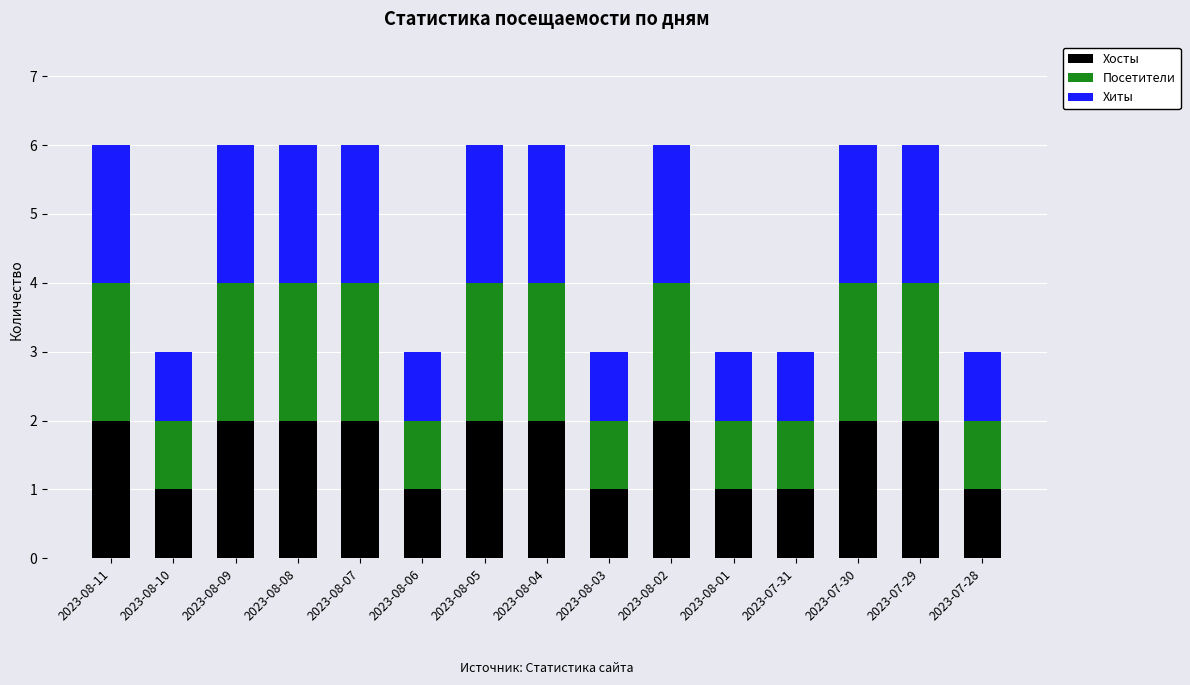

The Хосты series shows 2 at 2023-08-02. True or false?

True